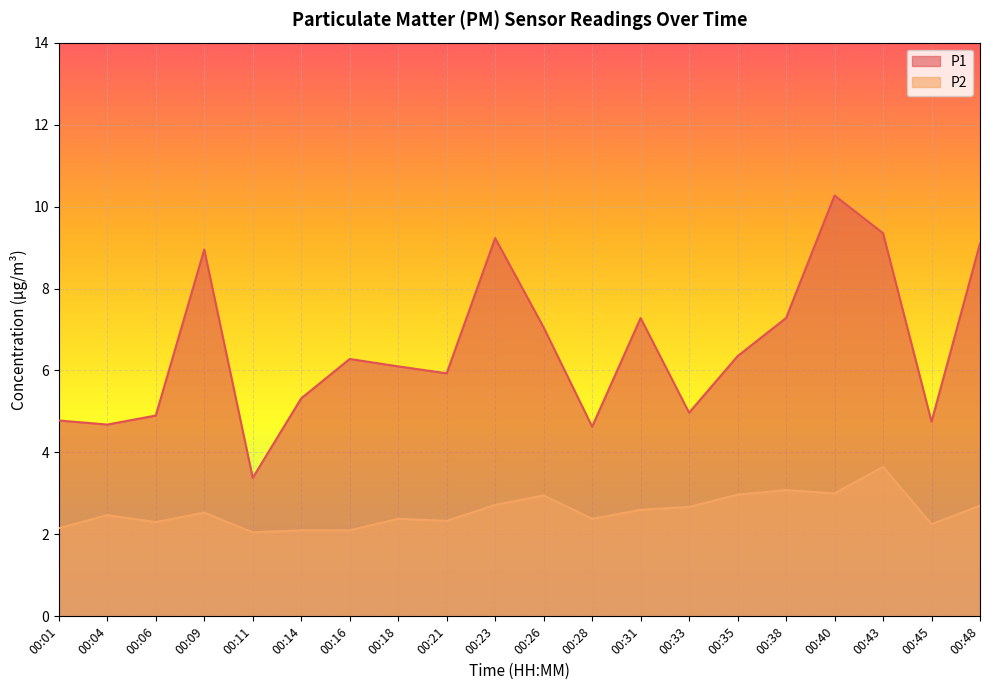

Which series has the largest total across all categories?

P1